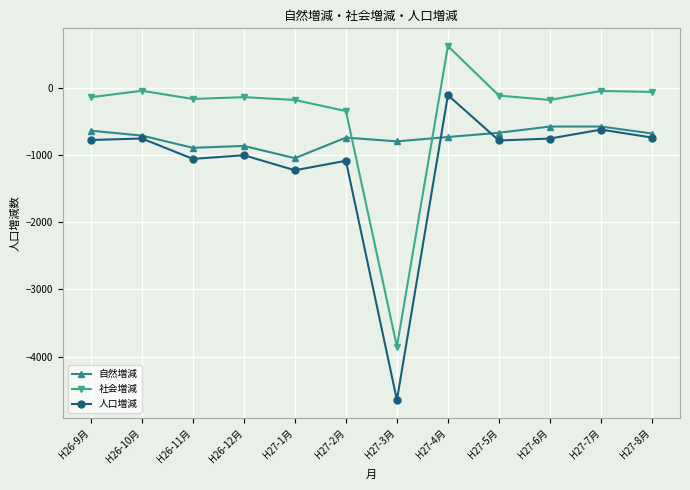

Between which two adjacent categories do 社会増減 and 自然増減 first intersect?

H27-2月 and H27-3月